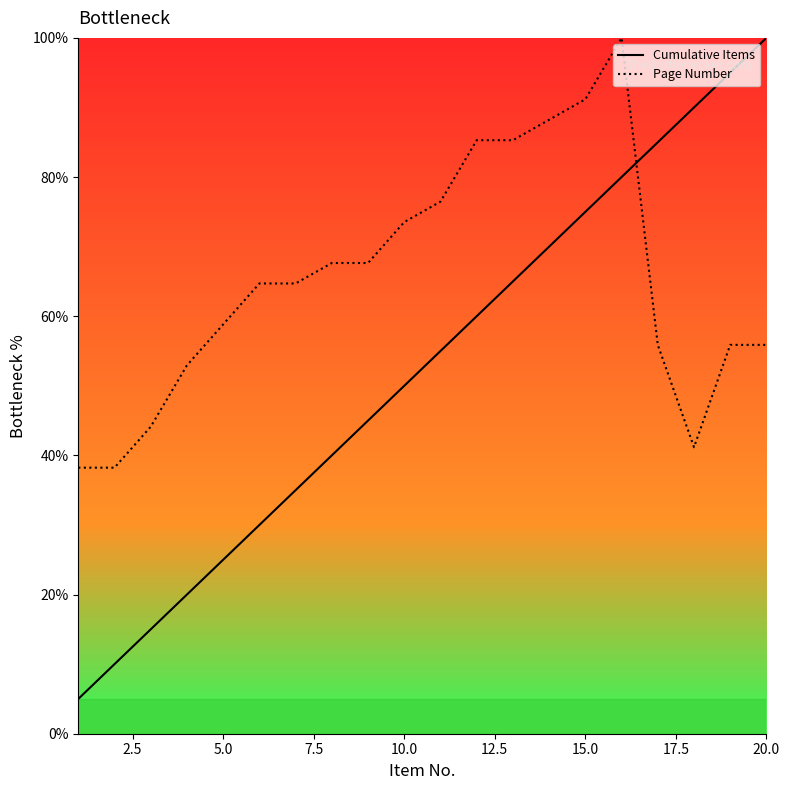

What is the difference between the maximum and minimum values in the Page Number series?

61.8